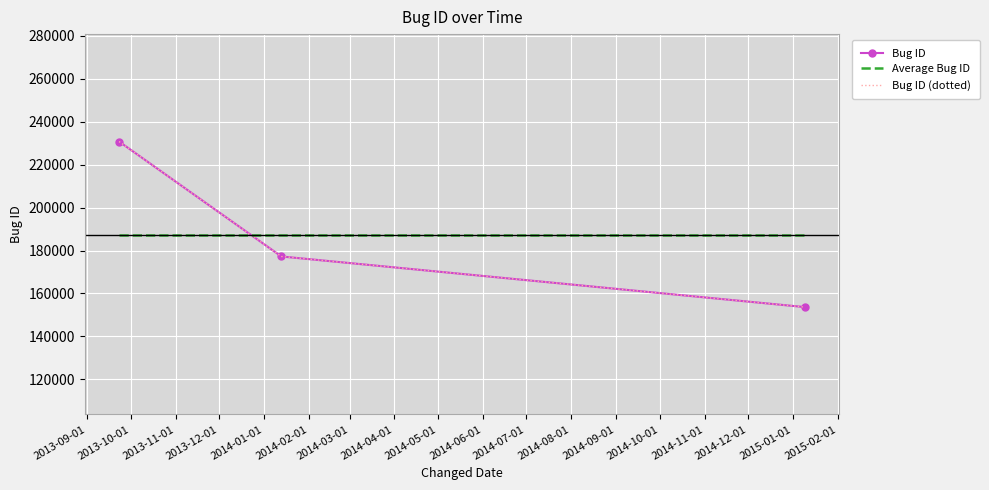

What are all the series names shown in the legend?

Bug ID, Average Bug ID, Bug ID (dotted)